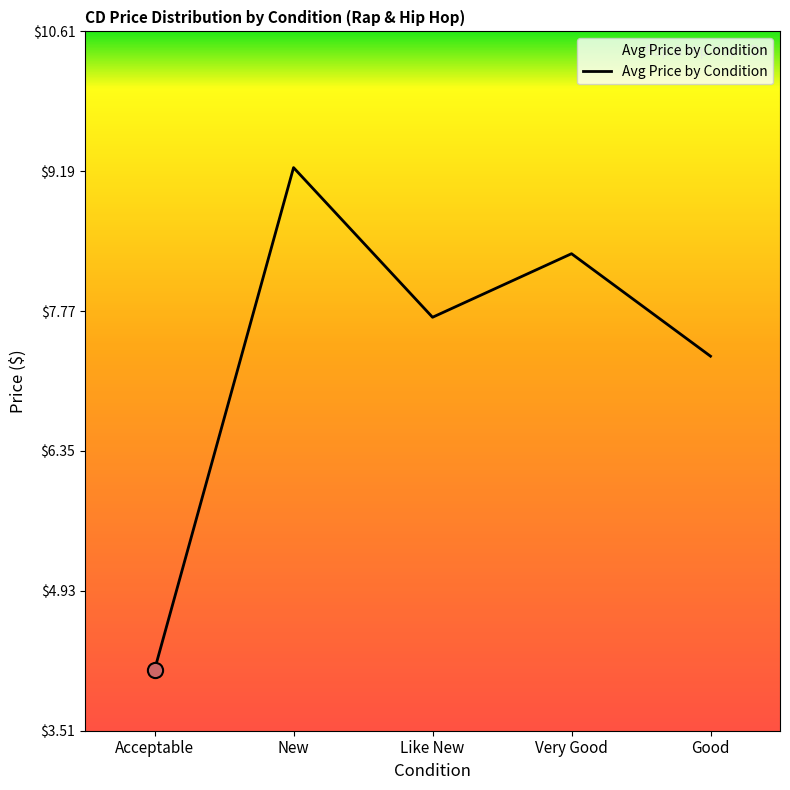

Between New and Acceptable, which is larger?

New